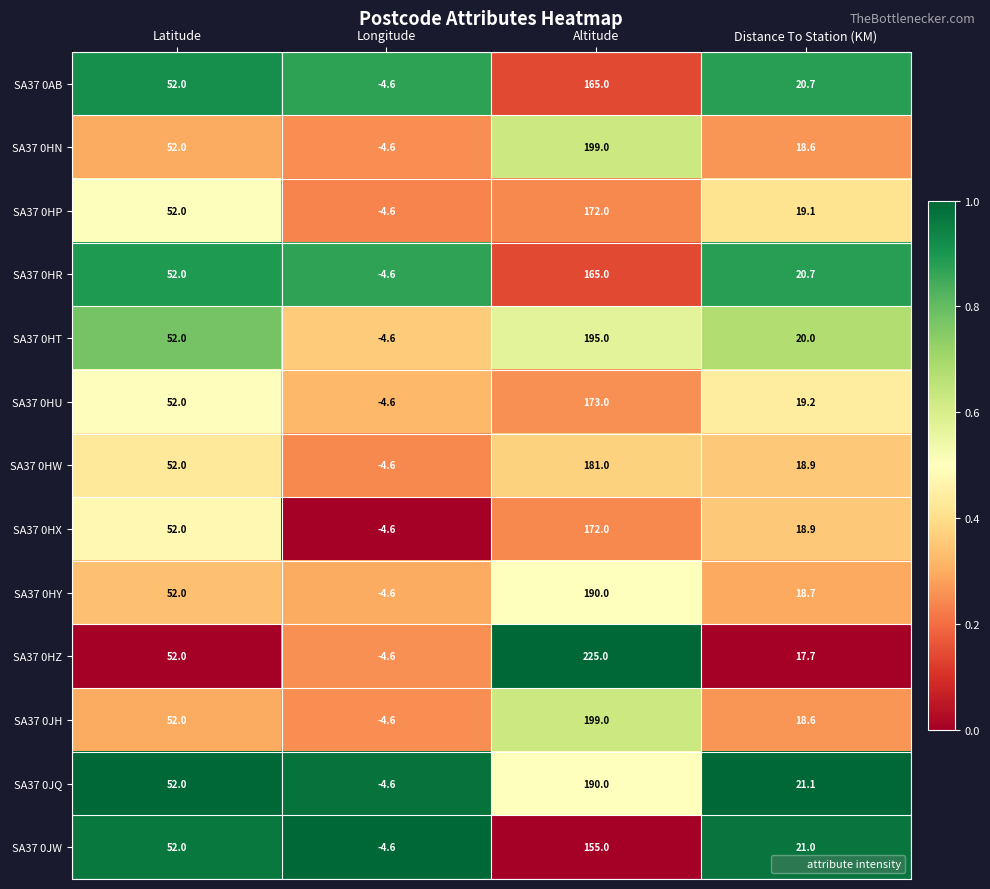

What is the total value across all series at Distance To Station (KM)?

253.2